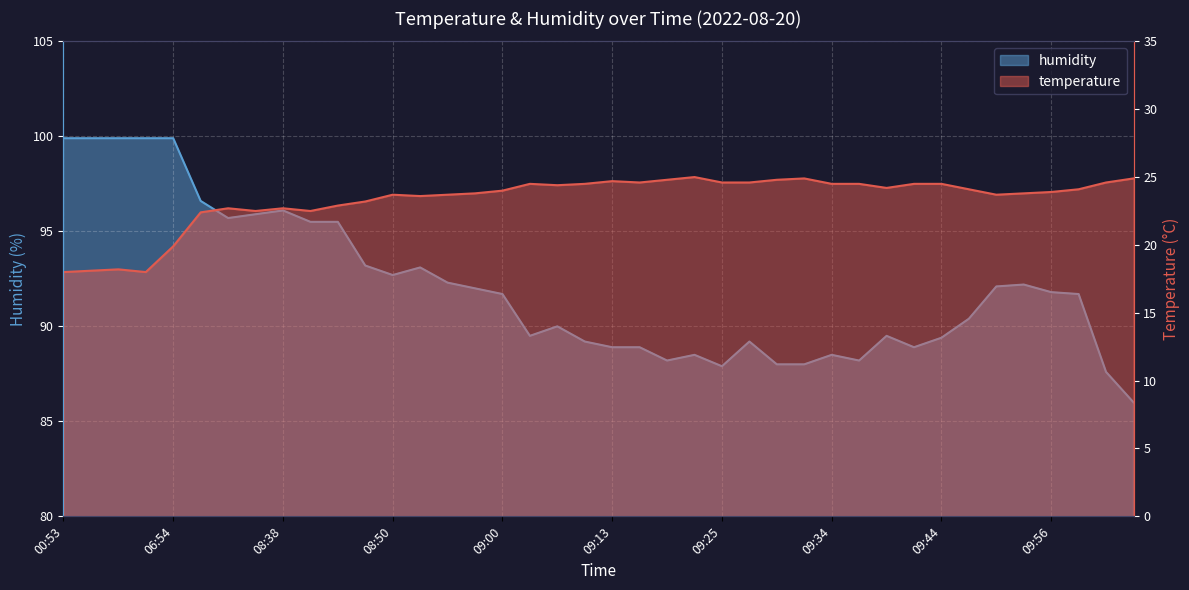

What is the label of the 37th point from the left?

09:56